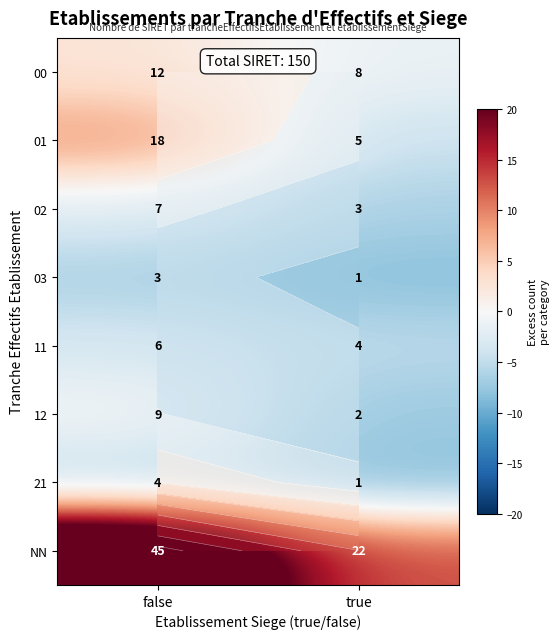

Rank the series by their maximum value, from highest to lowest.

NN, 01, 00, 12, 02, 11, 21, 03